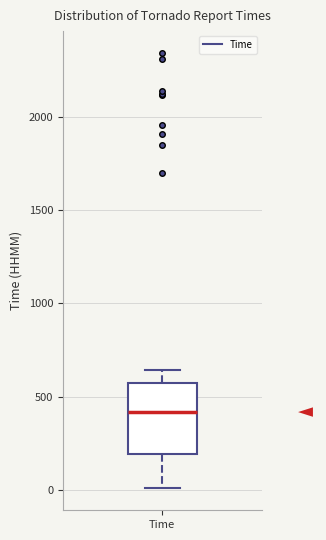

Where is the lower edge of the box for Time on the y-axis? The values are not printed on the chart, so give them approximately, as read against the axis.

200